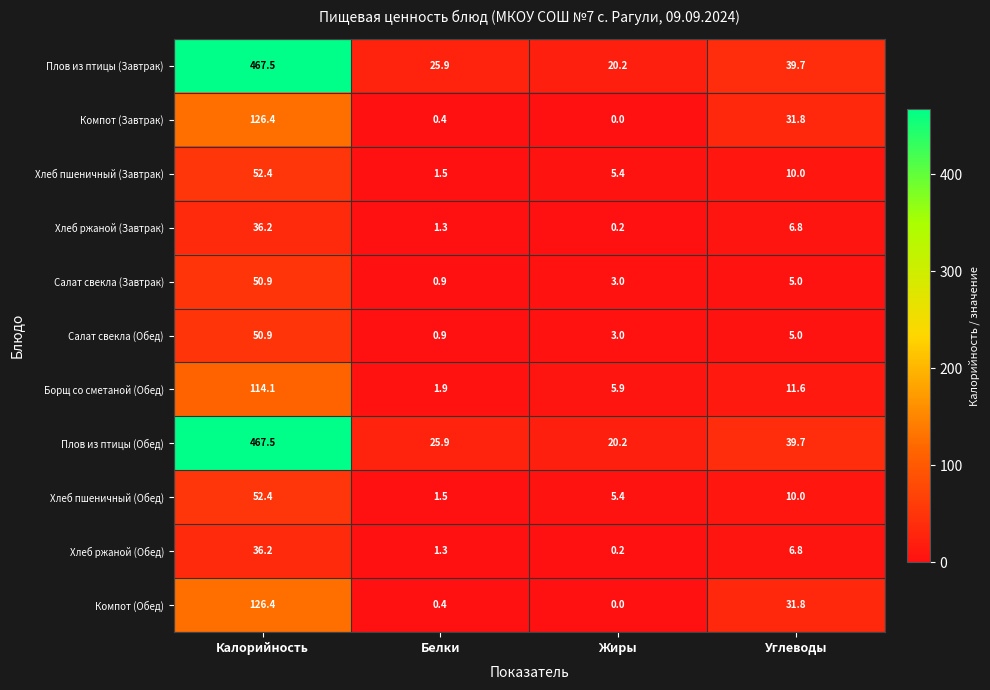

At which category is the sum across all series the highest?

Калорийность